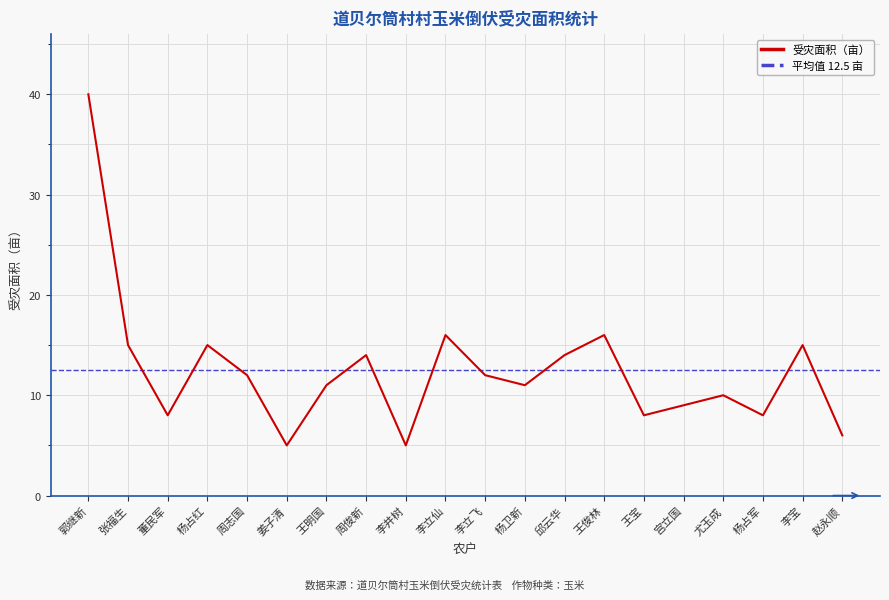

Is it true that the value at 董民军 is 12?

False